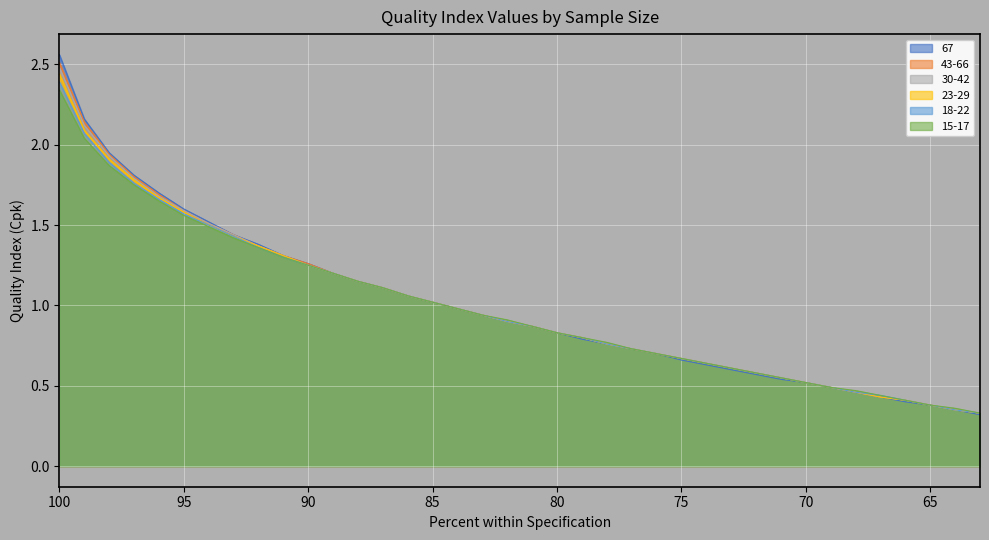

True or false: 67 and 15-17 cross at least once.

False